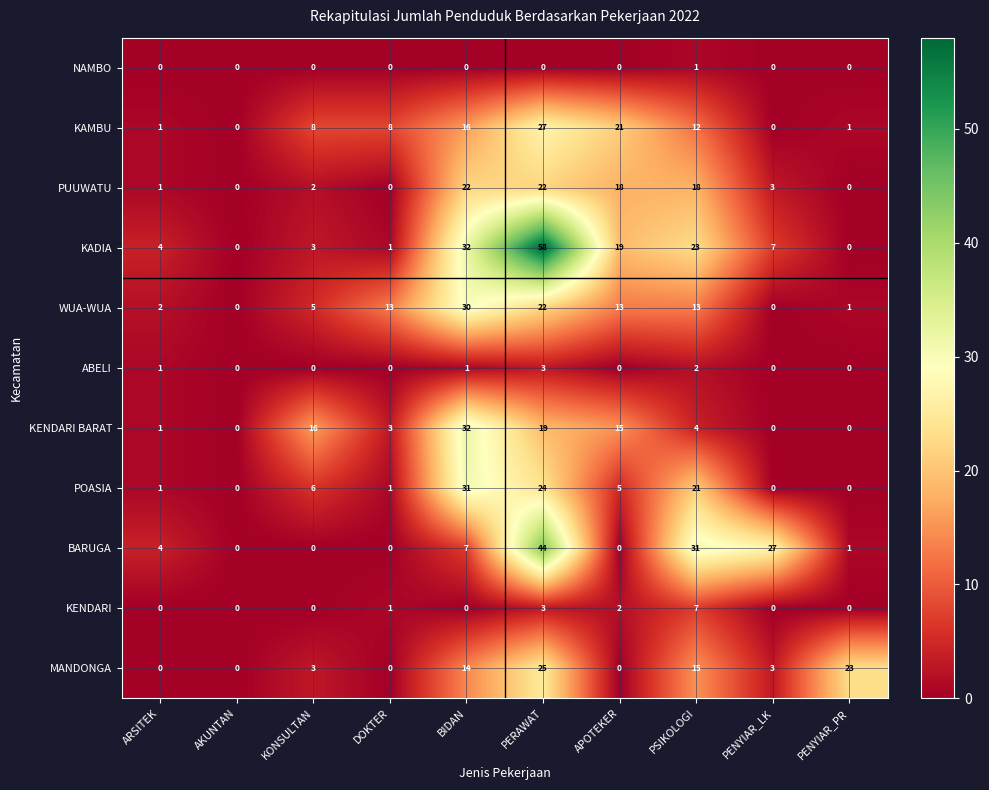

What is the spread (max minus min) of values at BIDAN?

32